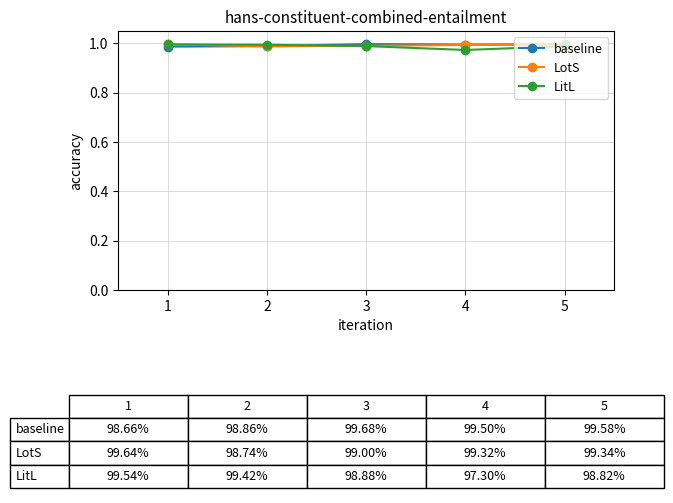

True or false: baseline has more than 0 points higher than both neighbors.

True